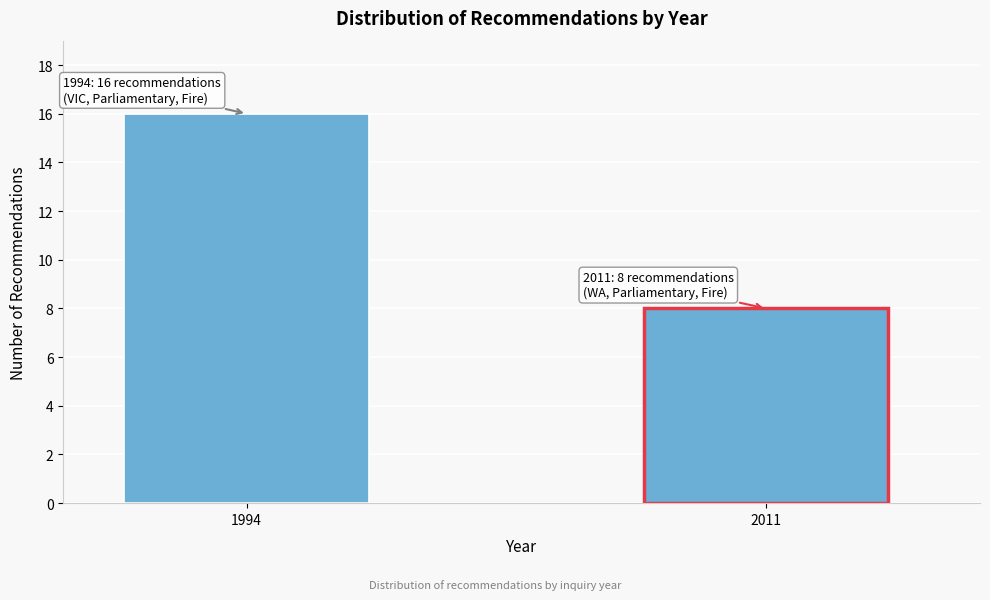

Reading left to right, what are all the values shown in this chart?

16	8